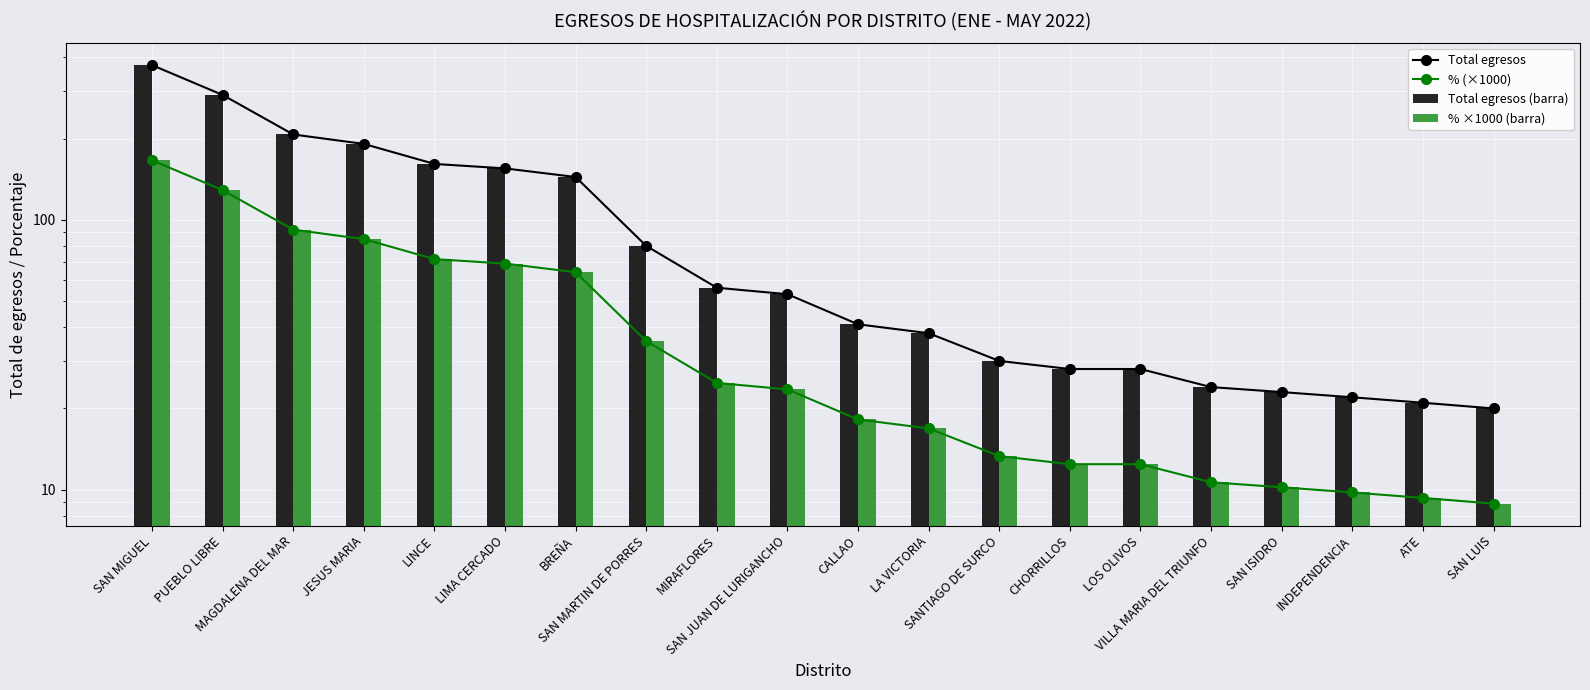

At which category is the sum across all series the highest?

SAN MIGUEL